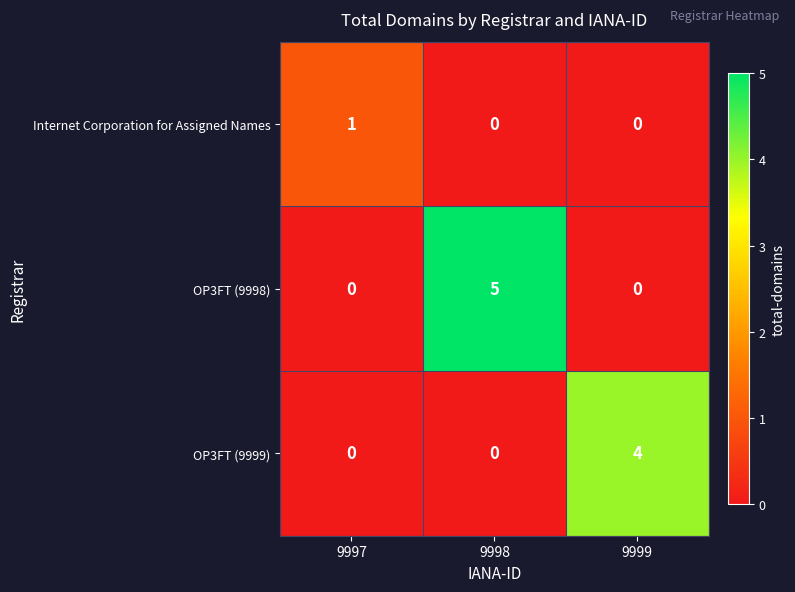

At which category is the sum across all series the highest?

9998